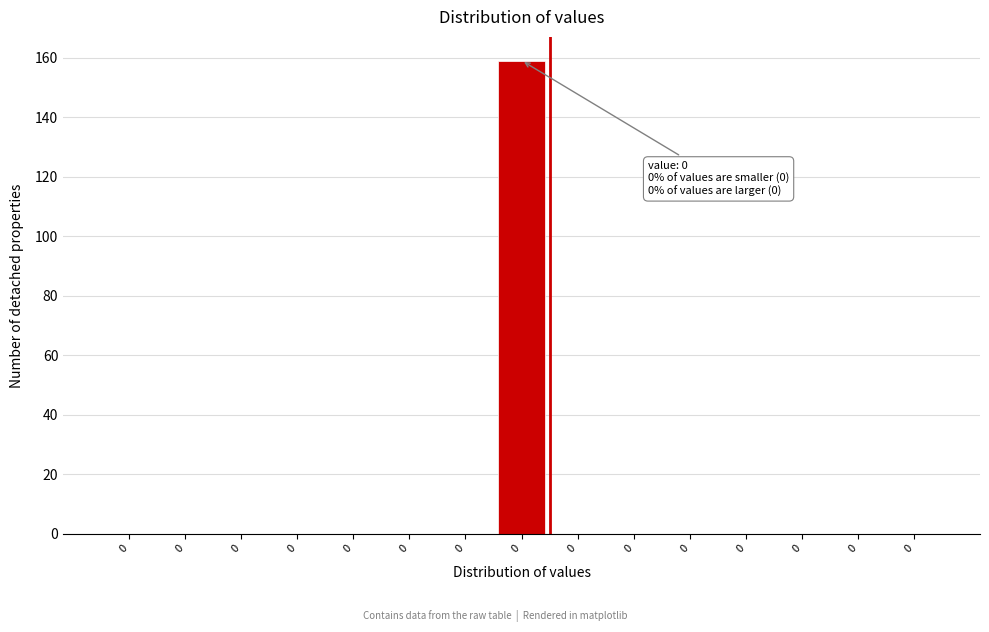

How many categories are shown in the chart?

15